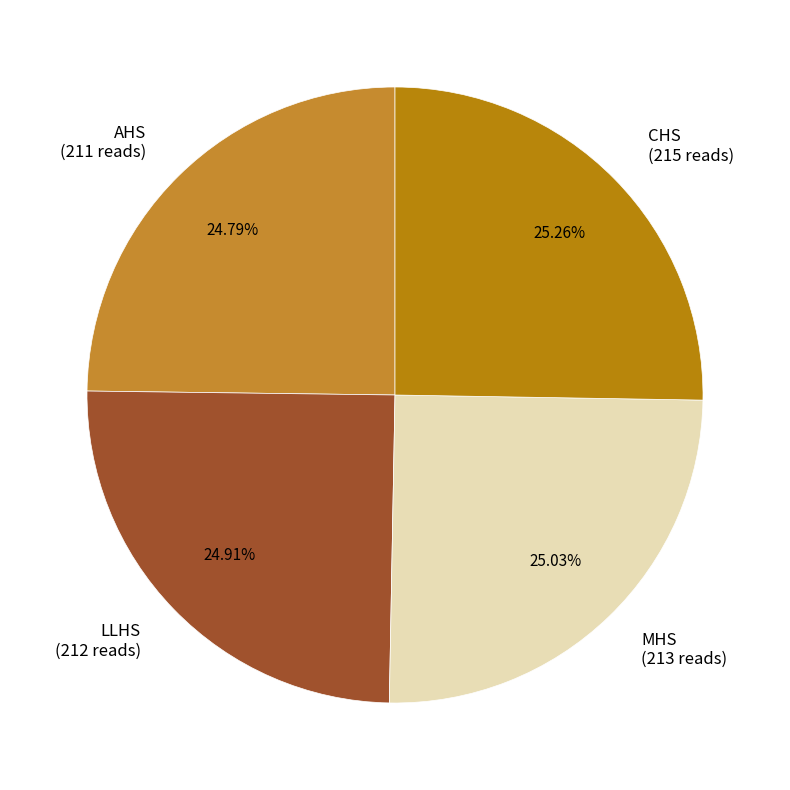

How many segments does this pie chart have?

4